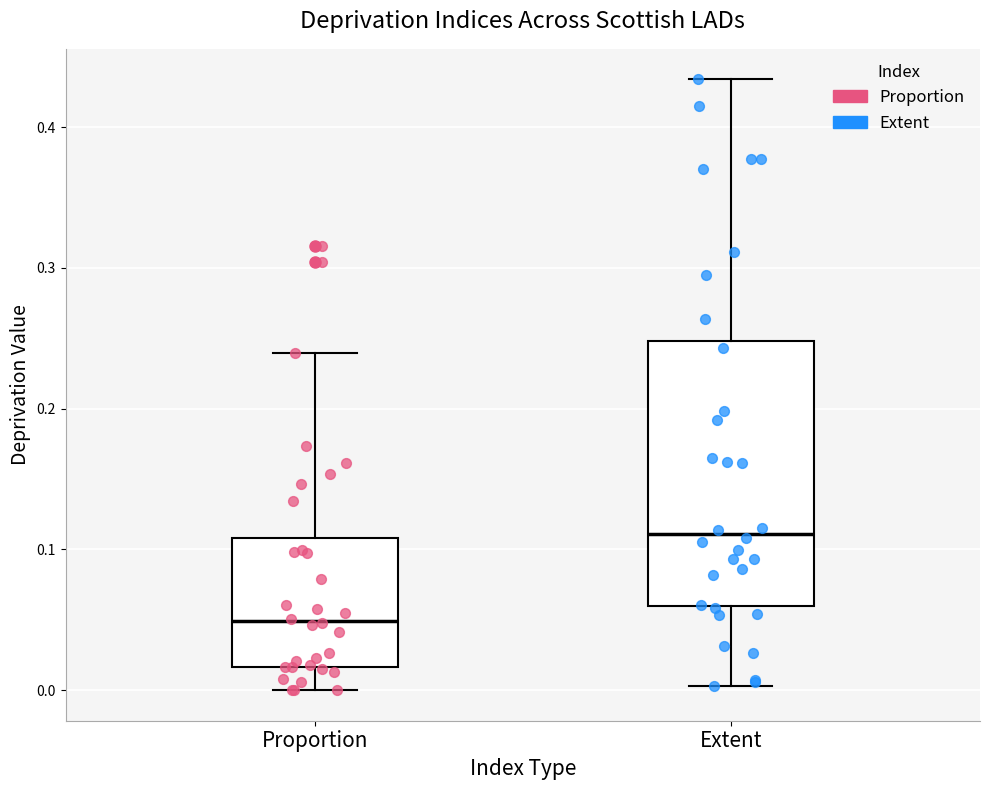

Which box has the highest median line?

Extent